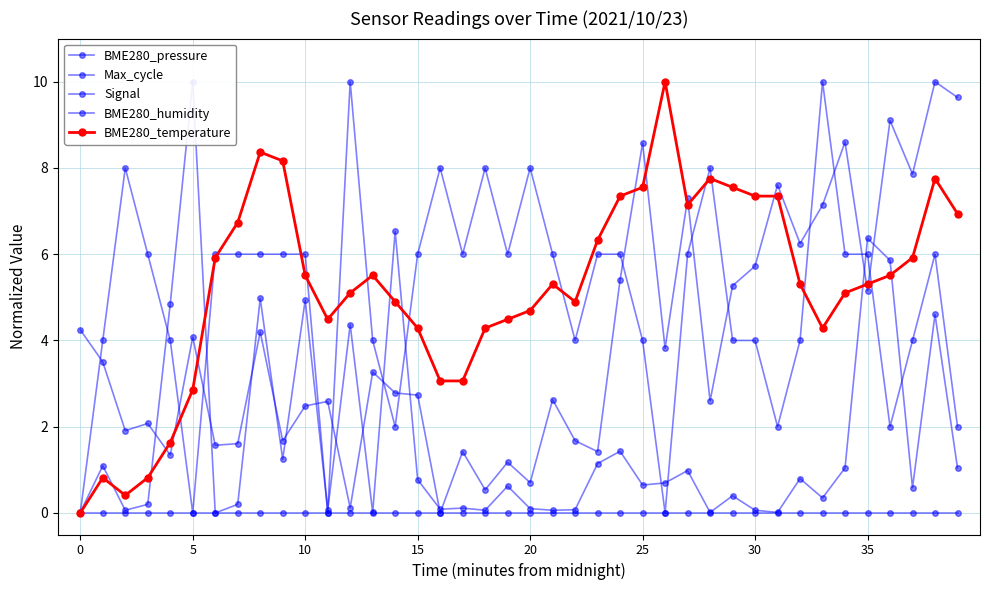

True or false: Signal and BME280_temperature cross at least once.

True